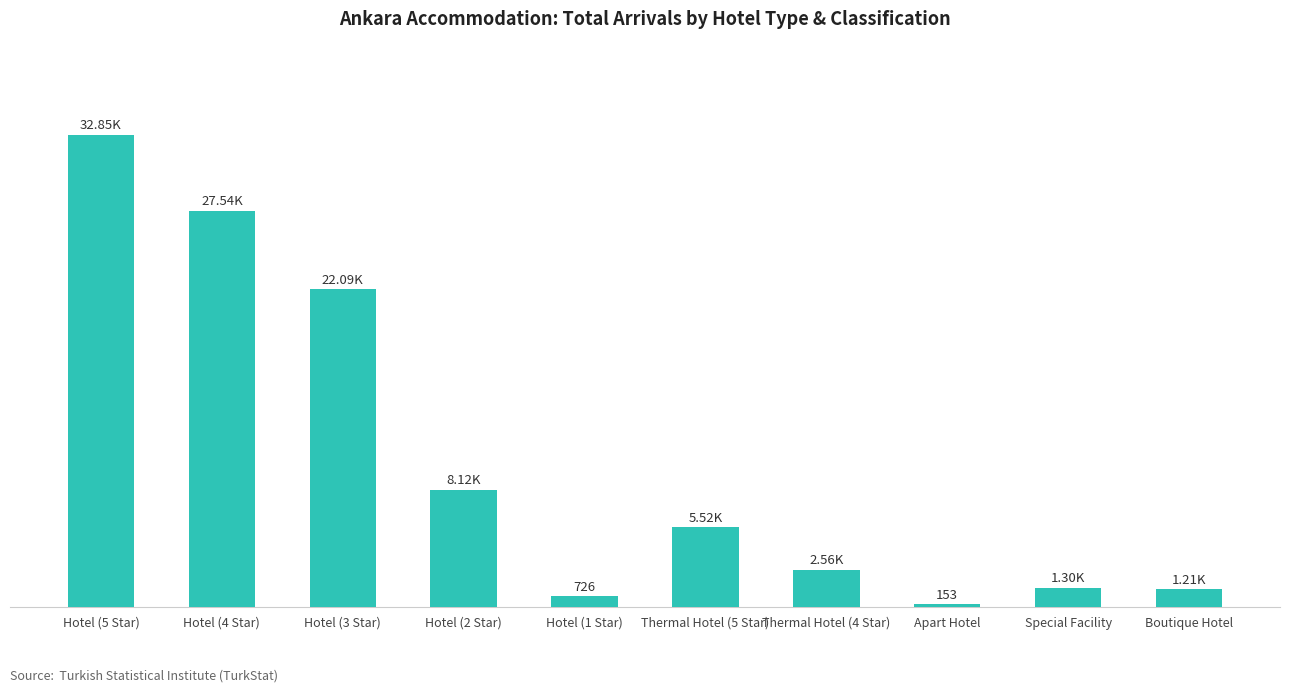

Are the bars horizontal?

No